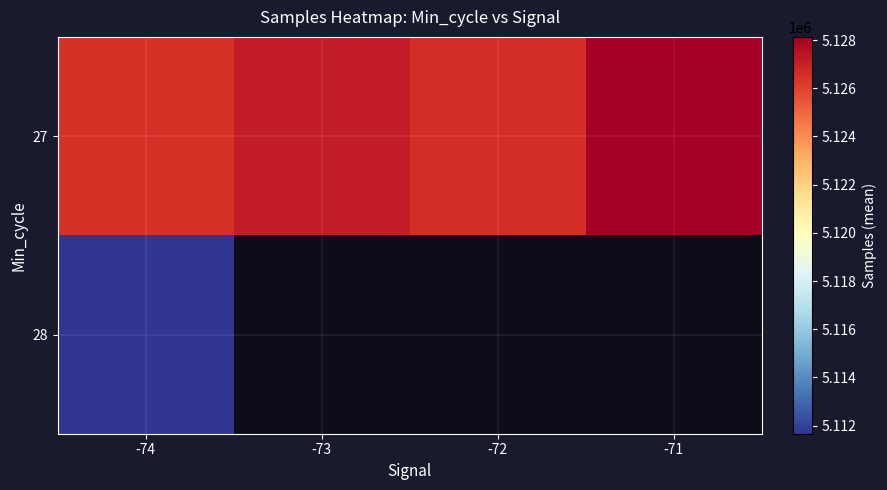

Which series has the widest spread of values?

27